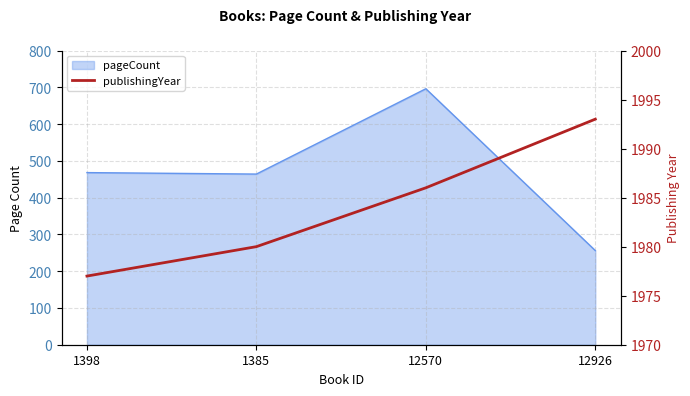

Reading left to right, extract all data points from this chart.

1977	1980	1986	1993